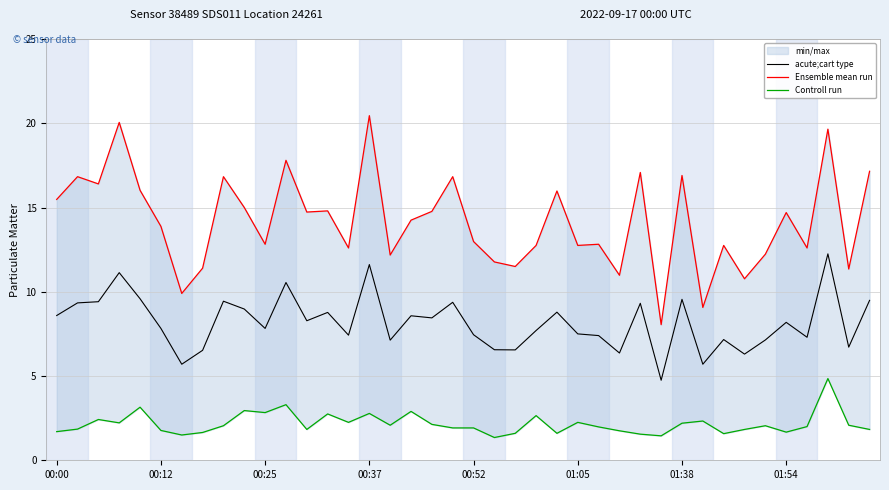

Where is Controll run nearest to the value 3?

9